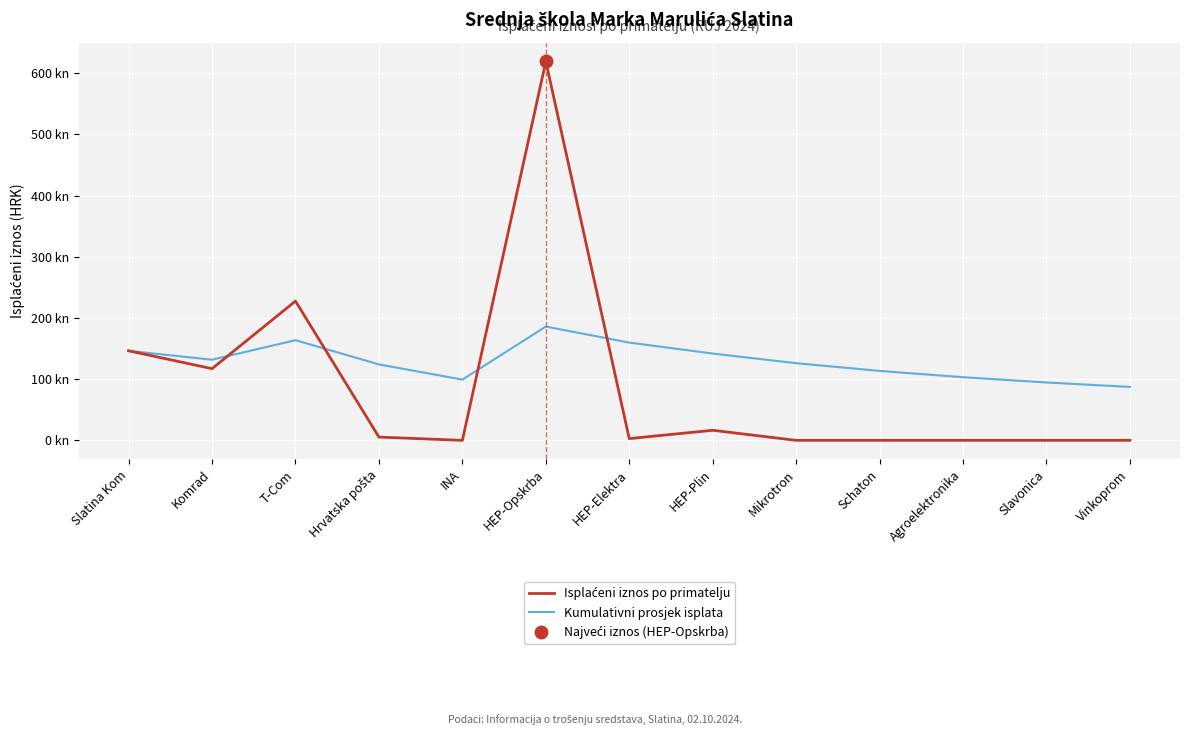

List the series in order of their peak value, highest first.

Isplaćeni iznos po primatelju, Kumulativni prosjek isplata